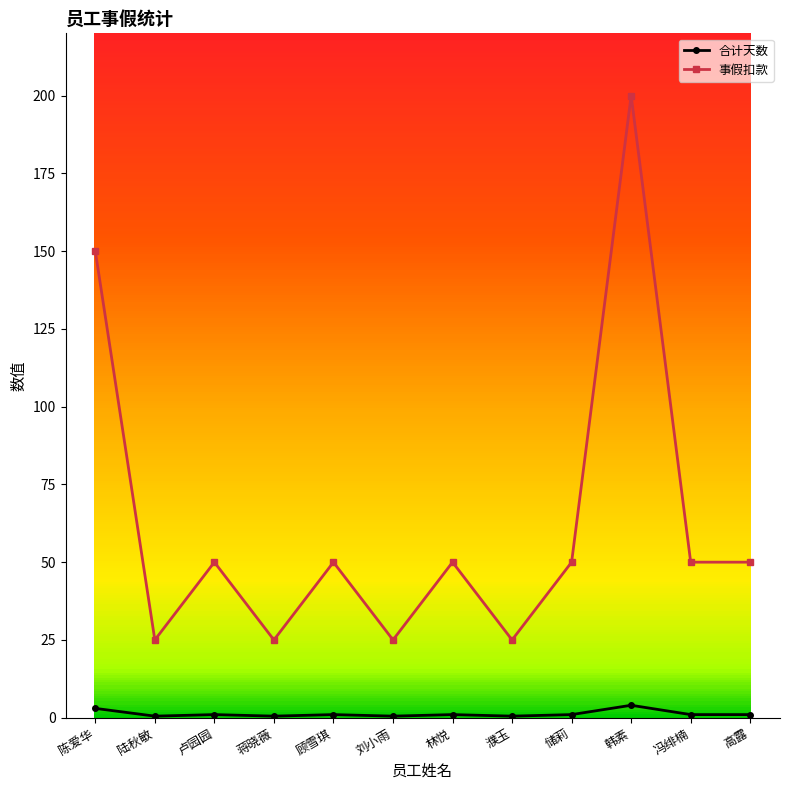

Where is 事假扣款 nearest to the value 112?

陈爱华